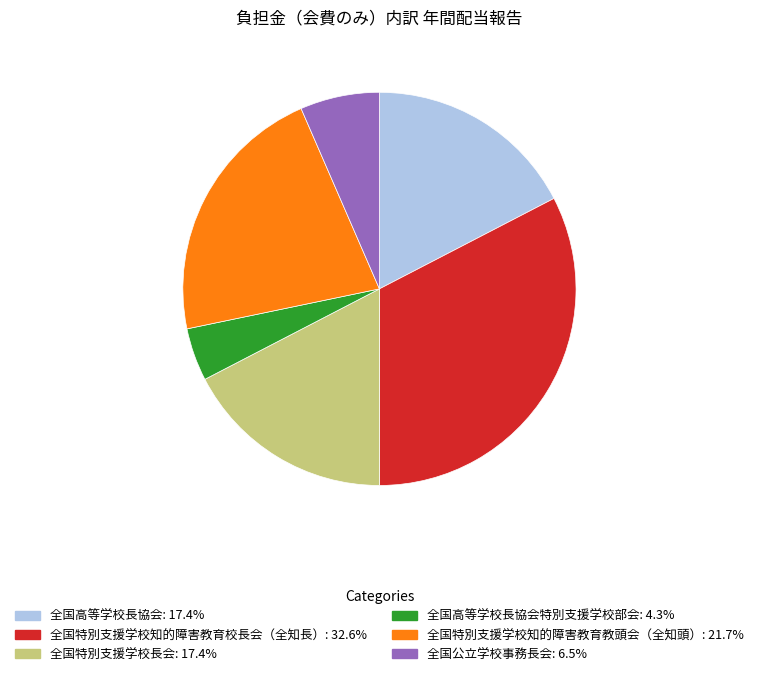

Does any single category account for the majority?

No